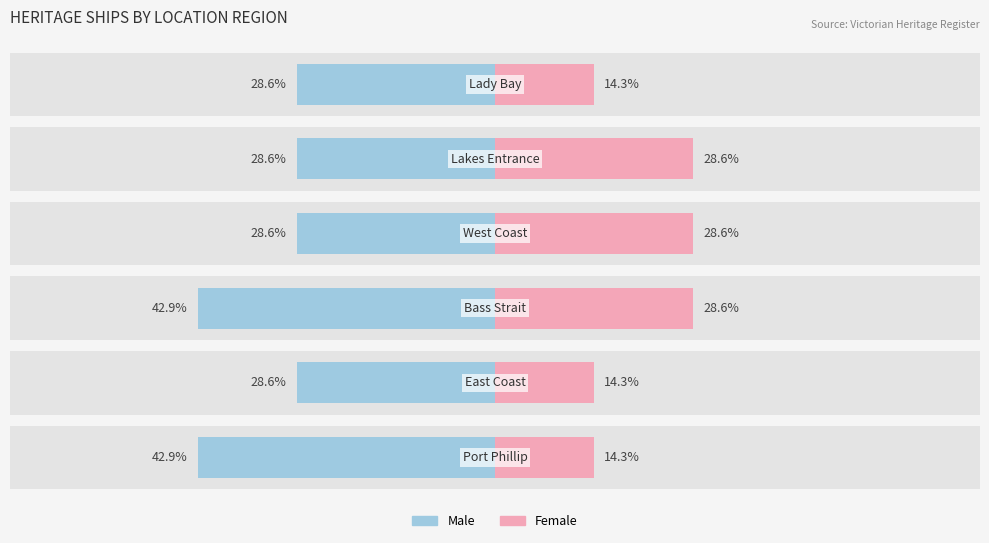

Where is Male nearest to the value -35?

1